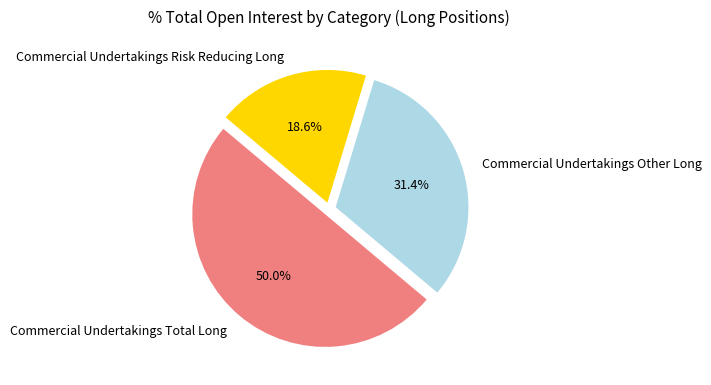

What is the smallest slice in the pie chart?

Commercial Undertakings Risk Reducing Long